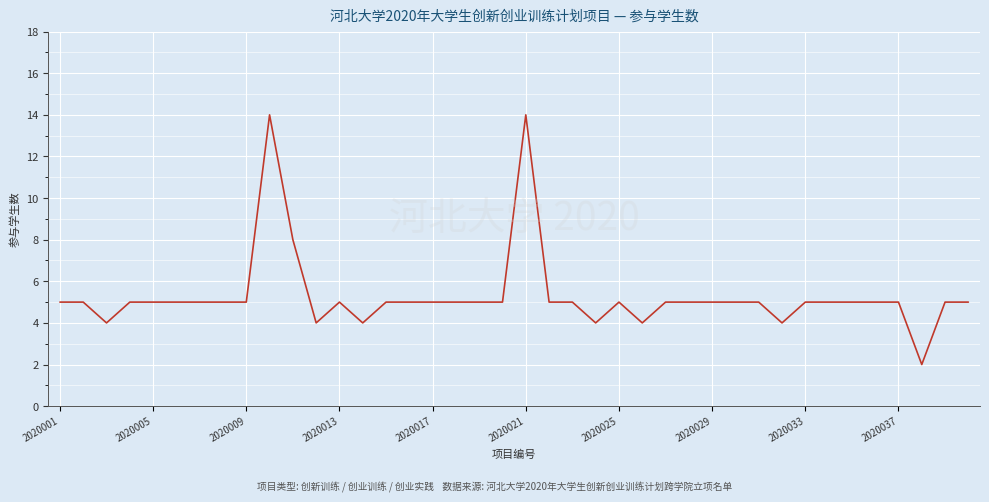

What is the average value?

5